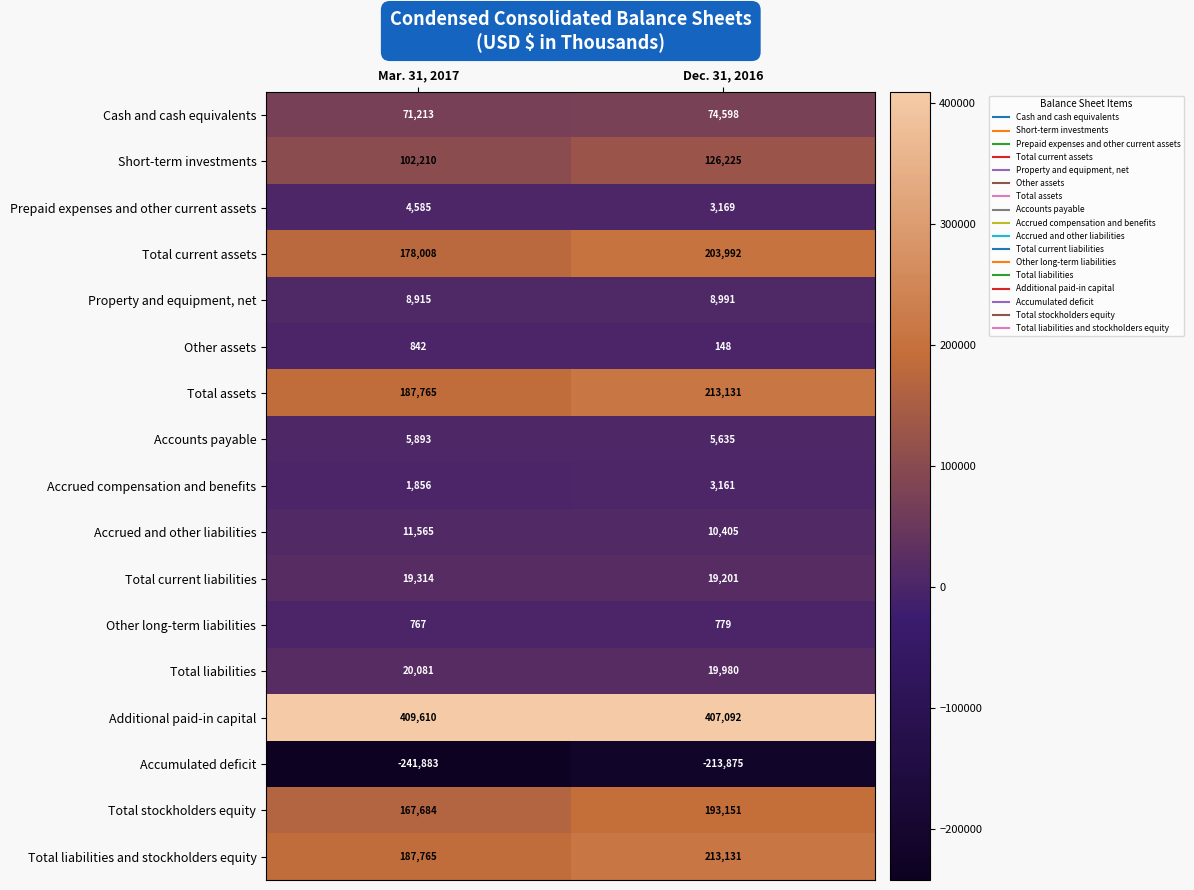

Which category has the lowest value in the Accrued compensation and benefits series?

Mar. 31, 2017